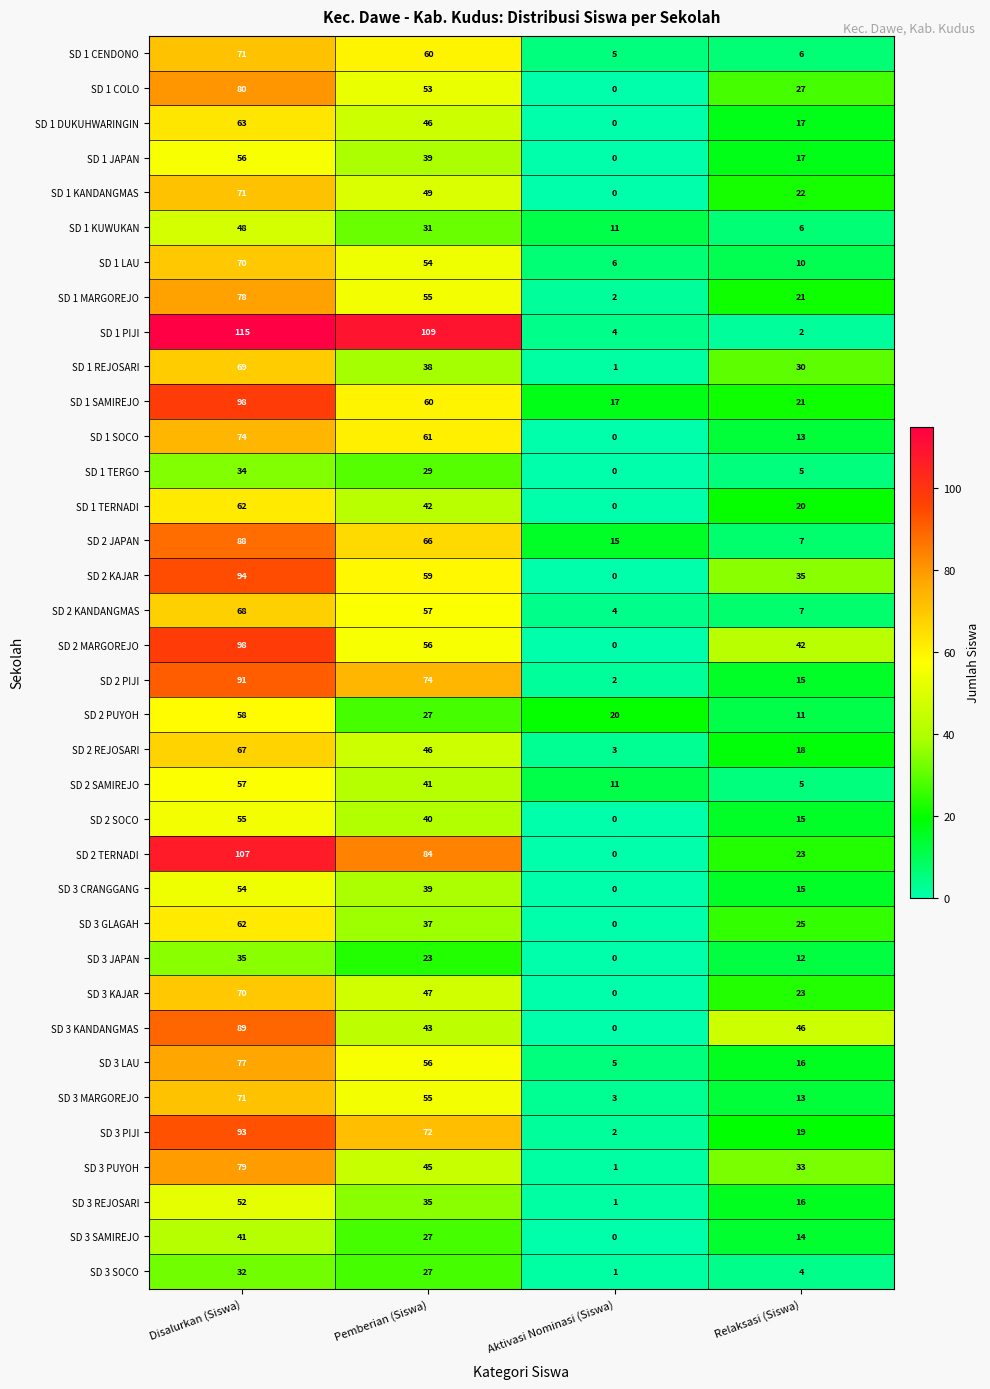

Which series has the largest range (max minus min)?

SD 1 PIJI